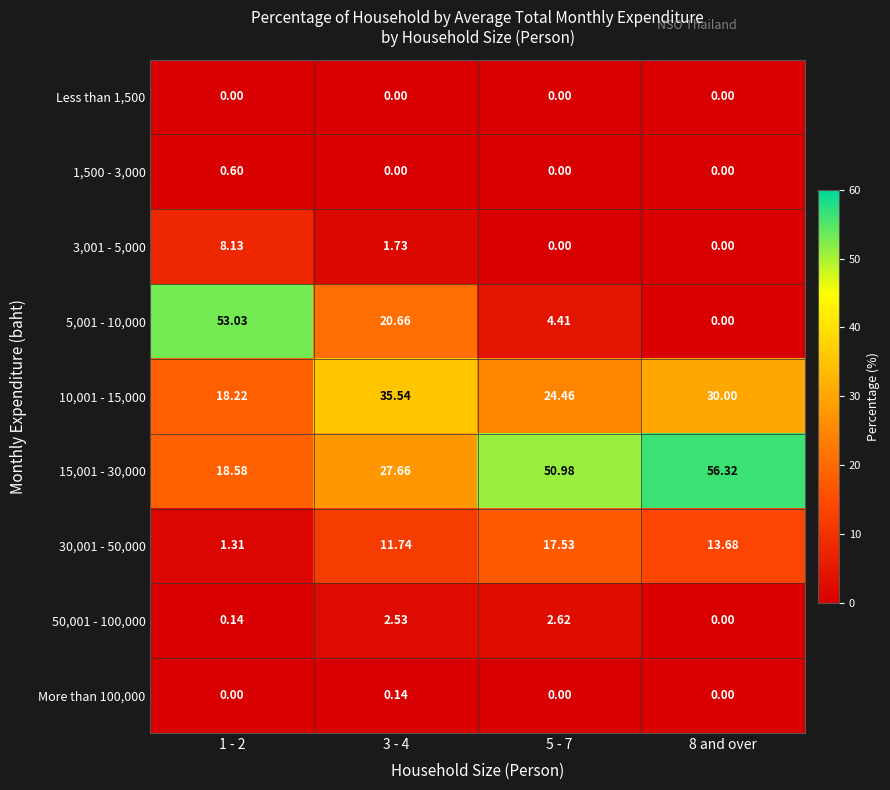

Rank the series by their maximum value, from lowest to highest.

Less than 1,500, More than 100,000, 1,500 - 3,000, 50,001 - 100,000, 3,001 - 5,000, 30,001 - 50,000, 10,001 - 15,000, 5,001 - 10,000, 15,001 - 30,000